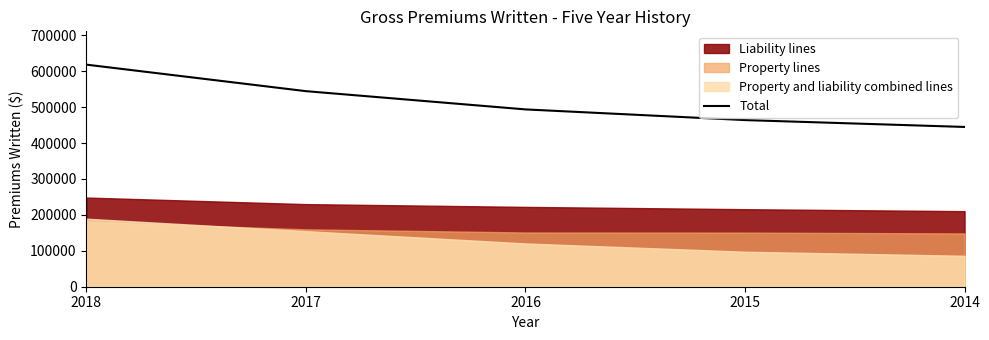

Rank the categories by value from highest to lowest.

2018, 2017, 2016, 2015, 2014